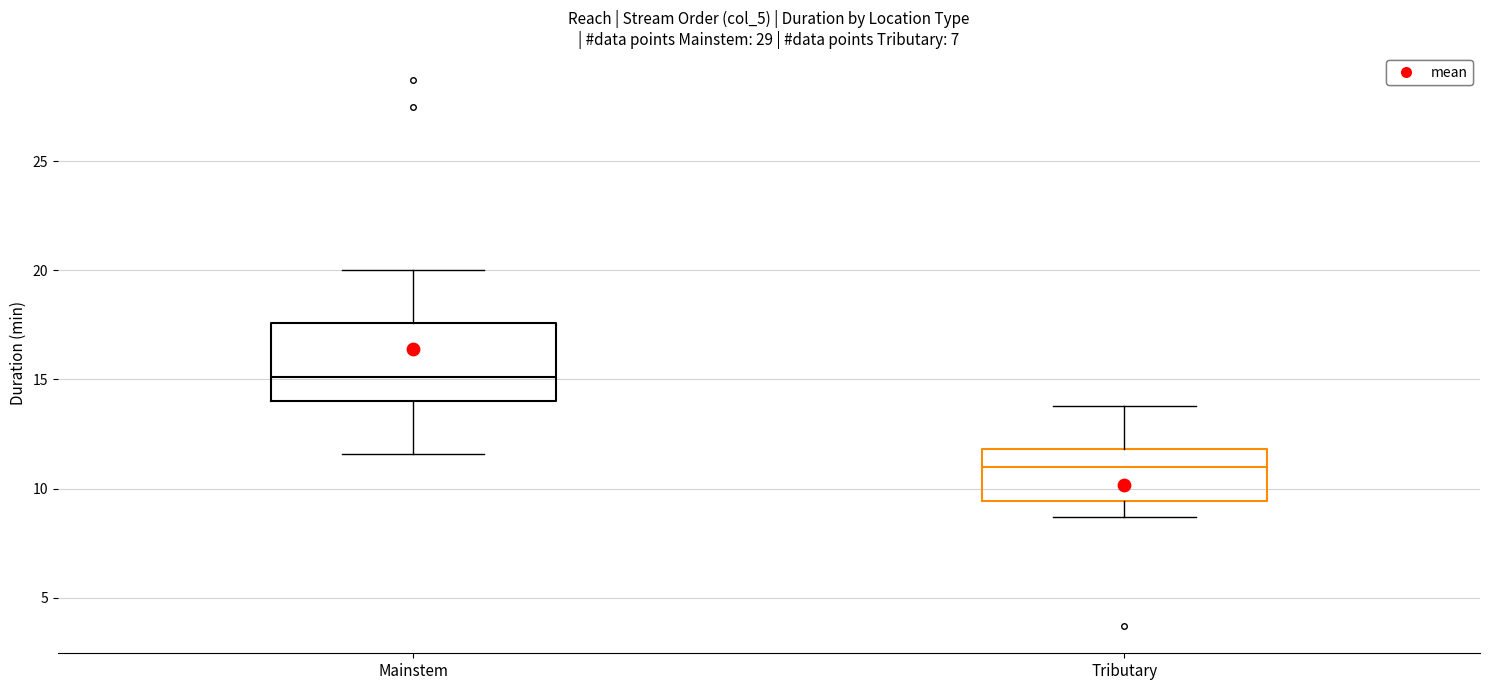

Reading left to right, read every box against the y-axis: the position of its median line, the range the box covers, and the ends of its whiskers. The values are not printed on the chart, so give them approximately, as read against the axis.

Mainstem: median 15.0, box 14.0 to 17.5, whiskers 11.5 to 20.0
Tributary: median 11.0, box 9.5 to 12.0, whiskers 8.5 to 14.0